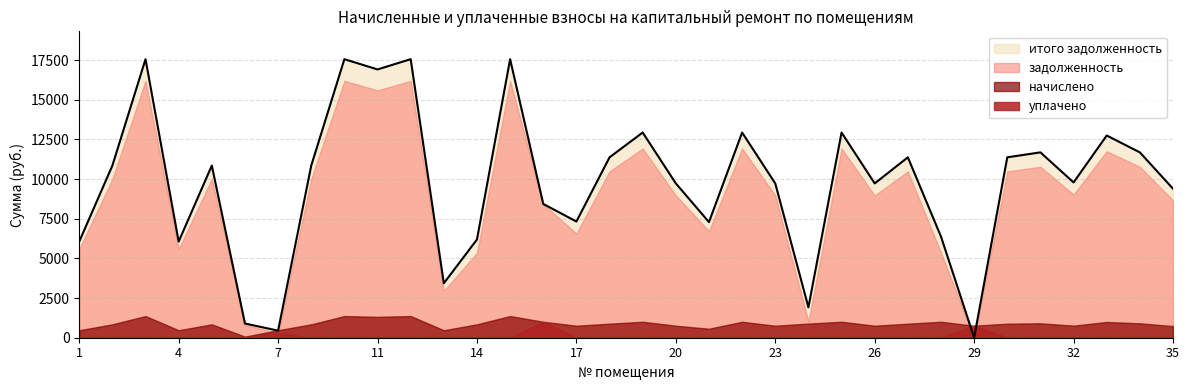

What is the sum of all задолженность values?

304134.1